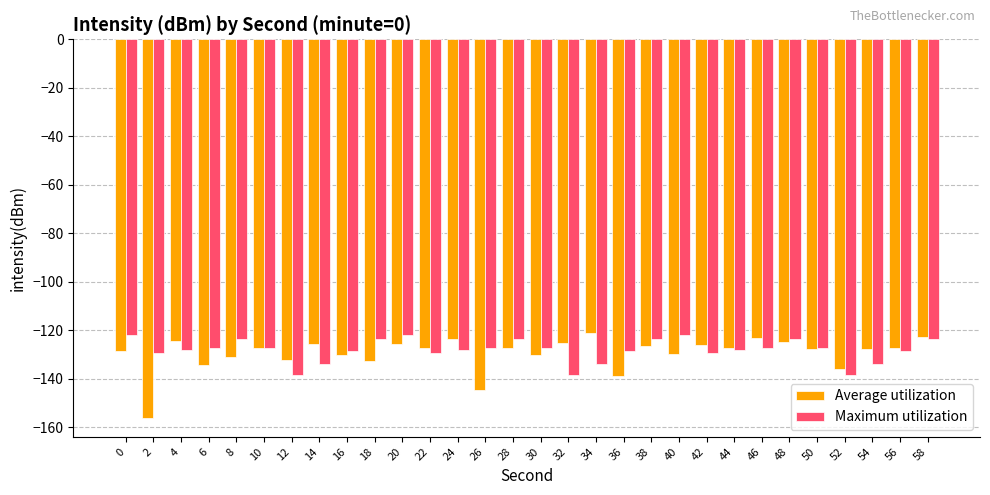

True or false: Maximum utilization has a value of -207.3 at 20.

False